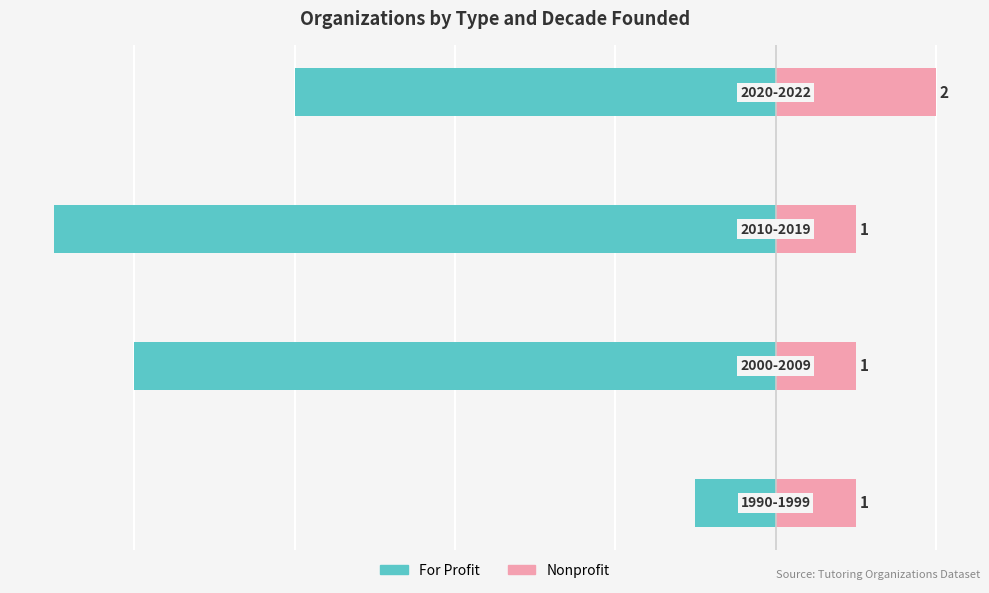

What is the difference between the maximum and minimum values in the Nonprofit series?

1